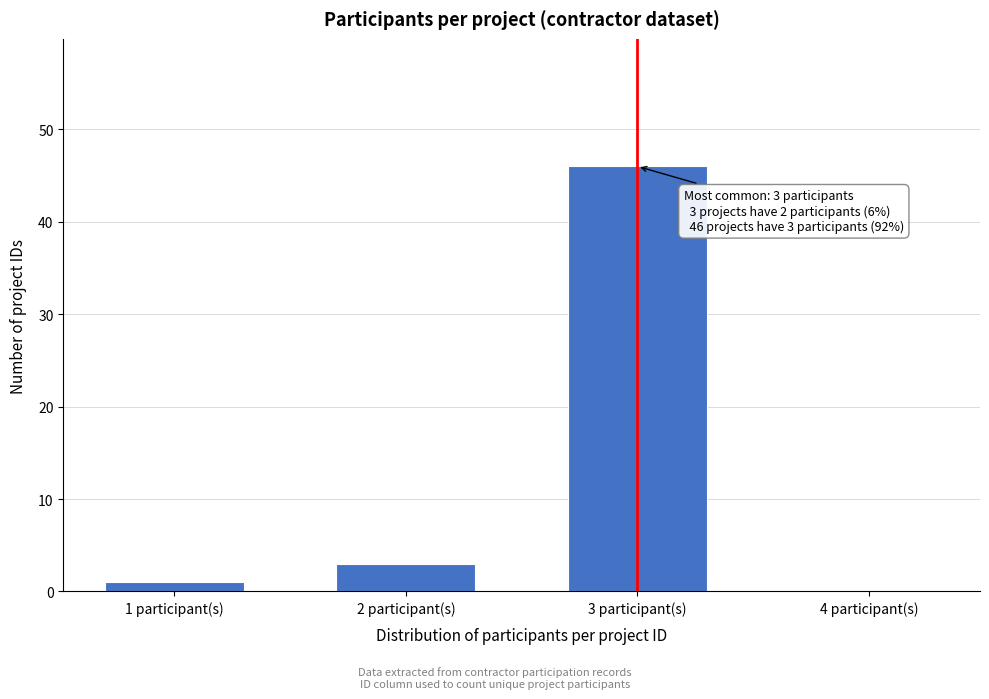

Reading left to right, extract all data points from this chart.

1 participant(s)=1	2 participant(s)=3	3 participant(s)=46	4 participant(s)=0